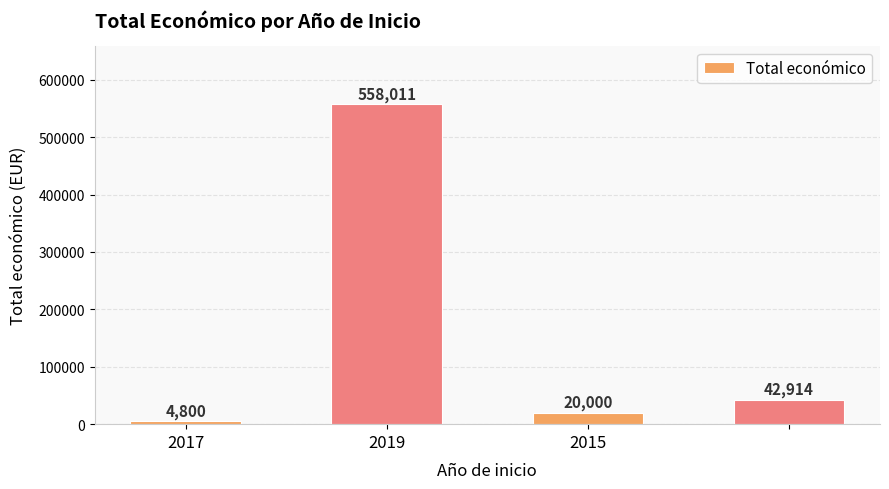

Reading right to left, what are all the values shown in this chart?

42914	20000	558011	4800